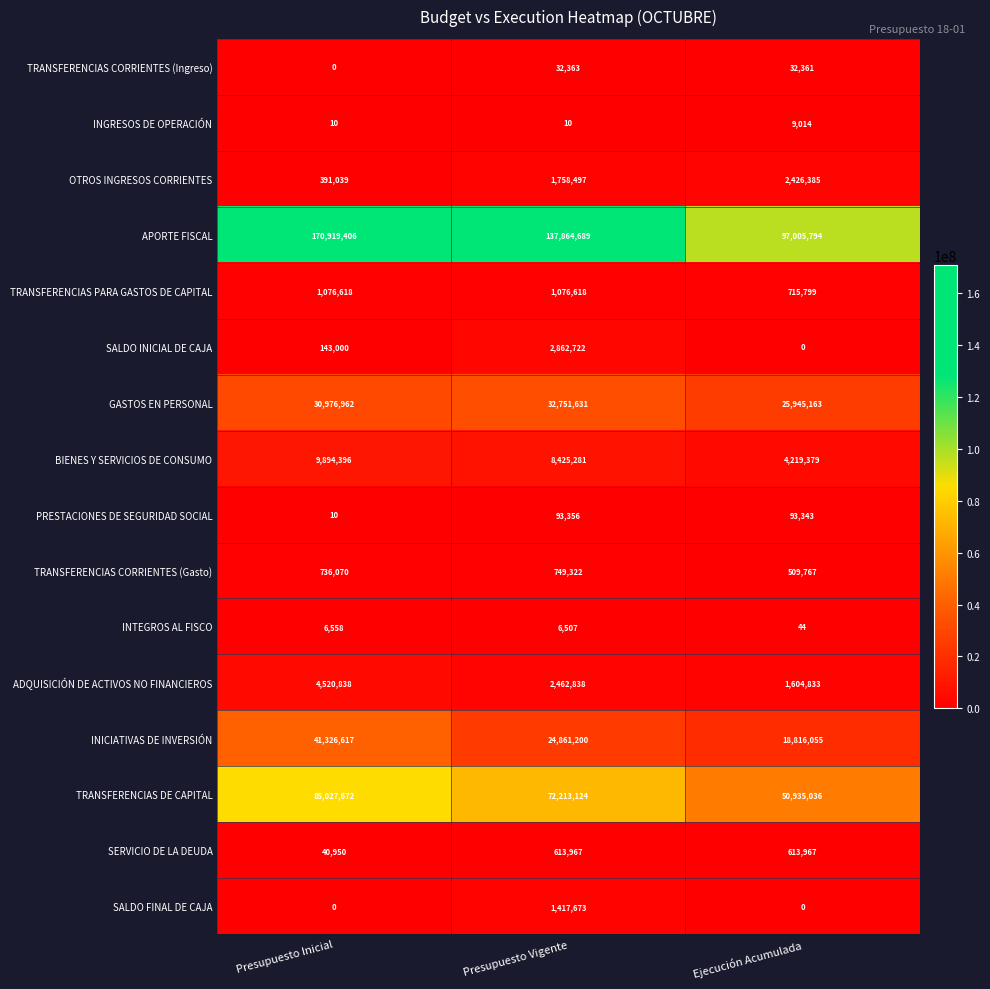

Rank the series at Presupuesto Vigente from highest to lowest value.

APORTE FISCAL, TRANSFERENCIAS DE CAPITAL, GASTOS EN PERSONAL, INICIATIVAS DE INVERSIÓN, BIENES Y SERVICIOS DE CONSUMO, SALDO INICIAL DE CAJA, ADQUISICIÓN DE ACTIVOS NO FINANCIEROS, OTROS INGRESOS CORRIENTES, SALDO FINAL DE CAJA, TRANSFERENCIAS PARA GASTOS DE CAPITAL, TRANSFERENCIAS CORRIENTES (Gasto), SERVICIO DE LA DEUDA, PRESTACIONES DE SEGURIDAD SOCIAL, TRANSFERENCIAS CORRIENTES (Ingreso), INTEGROS AL FISCO, INGRESOS DE OPERACIÓN